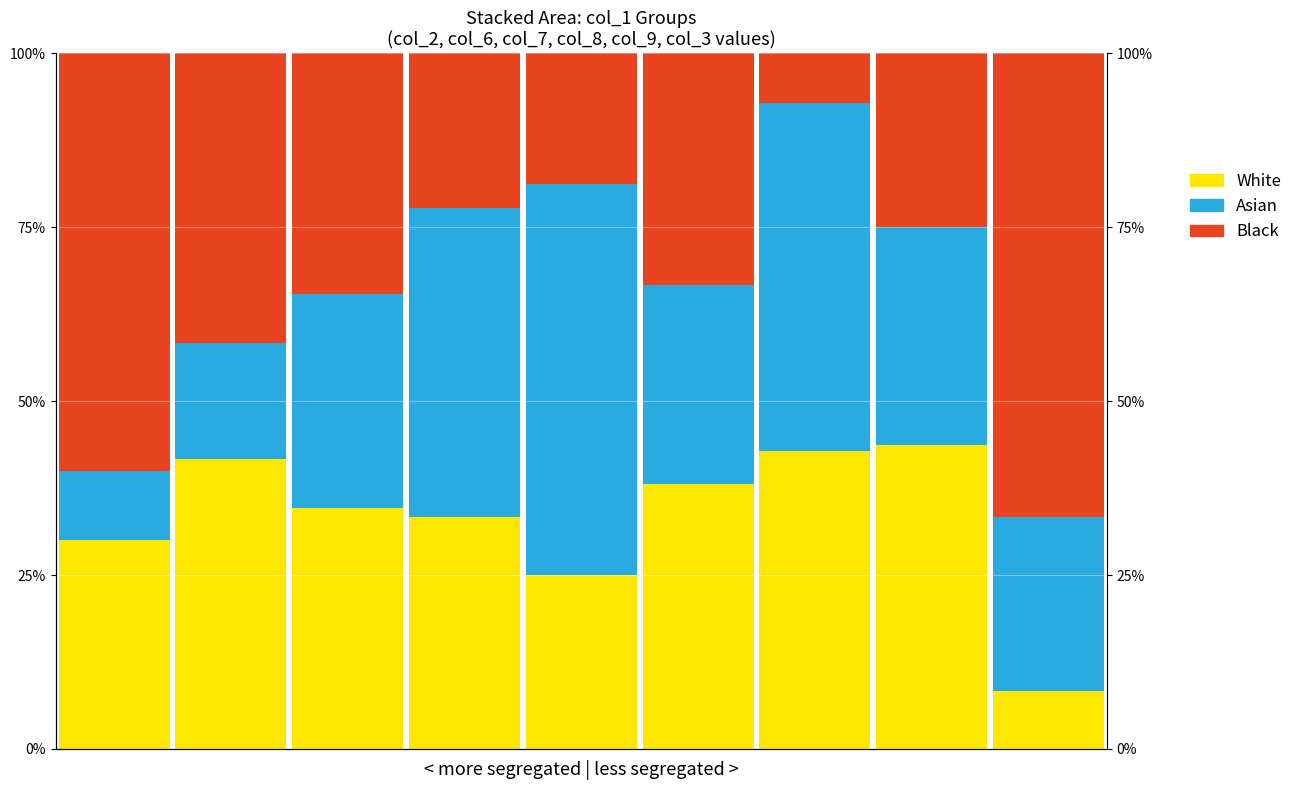

What is the difference between the second highest and minimum values in the Black series?

52.9